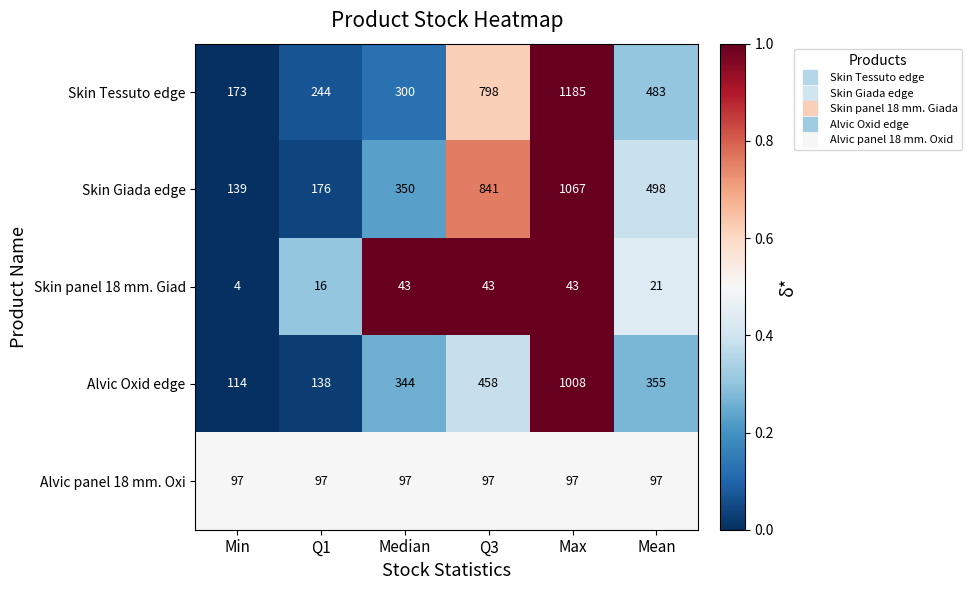

List the series in order of their peak value, highest first.

Skin Tessuto edge, Skin Giada edge, Alvic Oxid edge, Alvic panel 18 mm. Oxi, Skin panel 18 mm. Giad